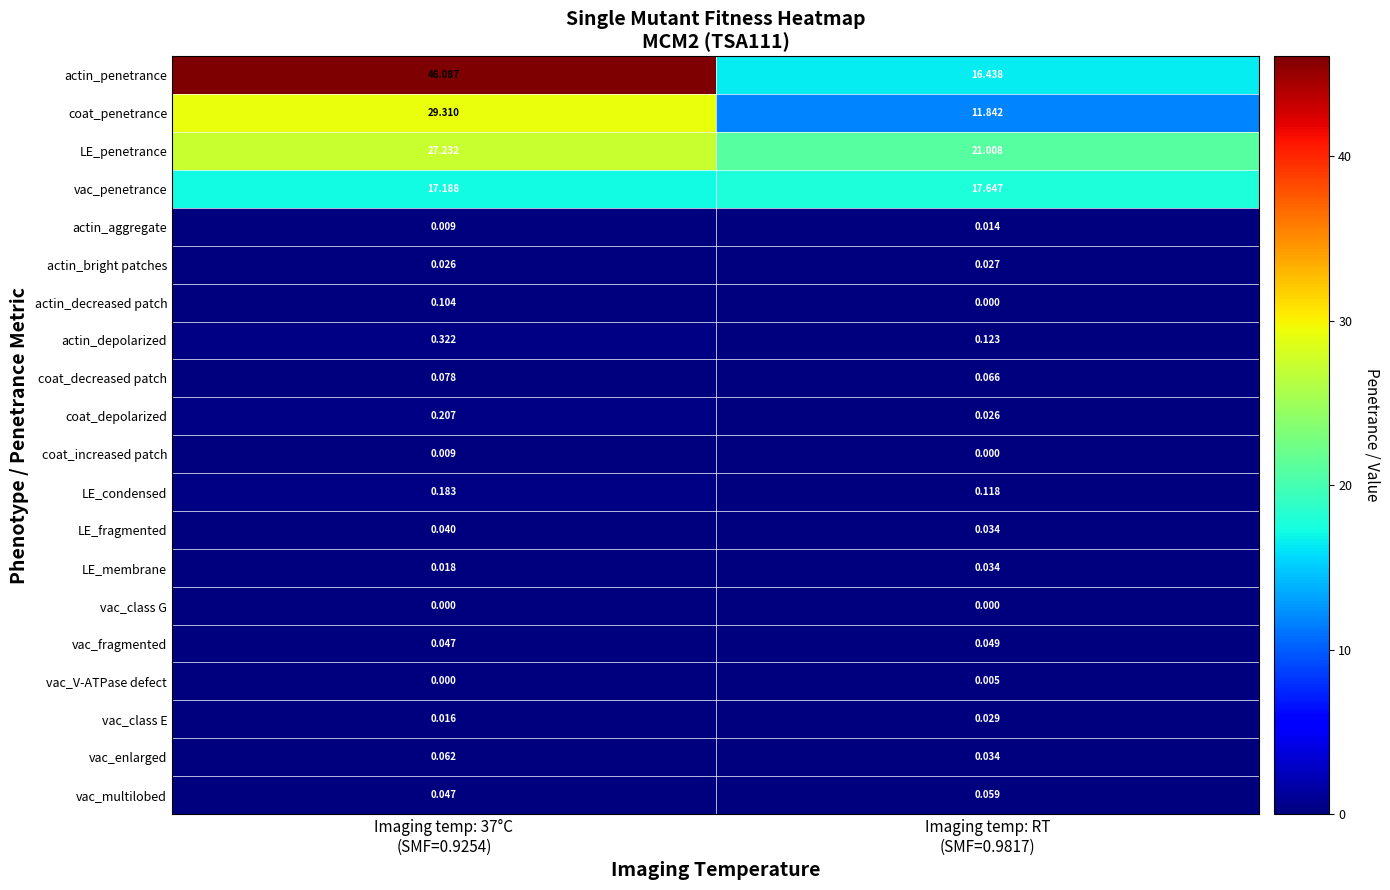

Rank the series by their maximum value, from lowest to highest.

vac_class G, vac_V-ATPase defect, coat_increased patch, actin_aggregate, actin_bright patches, vac_class E, LE_membrane, LE_fragmented, vac_fragmented, vac_multilobed, vac_enlarged, coat_decreased patch, actin_decreased patch, LE_condensed, coat_depolarized, actin_depolarized, vac_penetrance, LE_penetrance, coat_penetrance, actin_penetrance